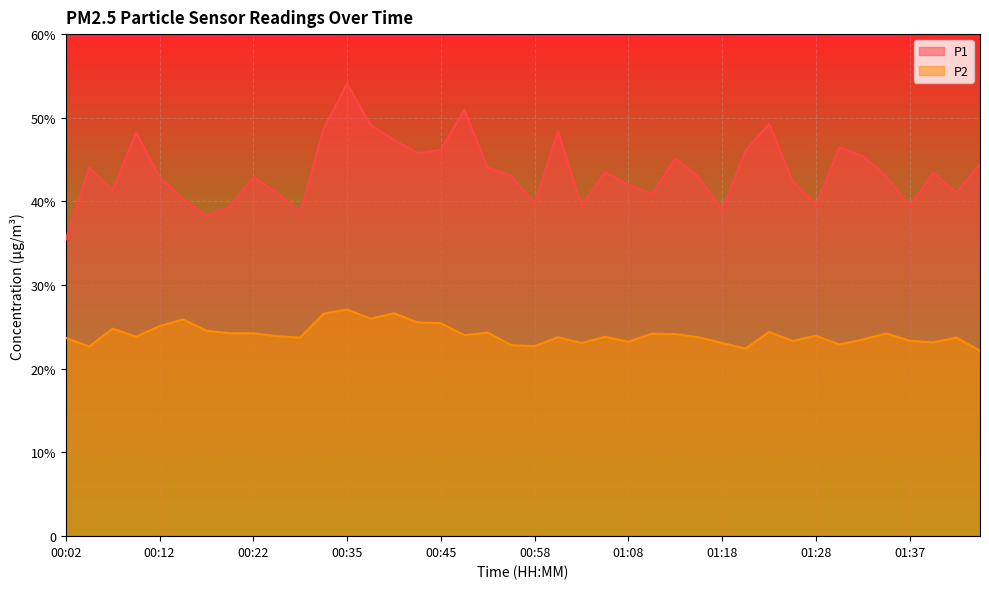

The value of P1 at 01:13 is 45.1. True or false?

True